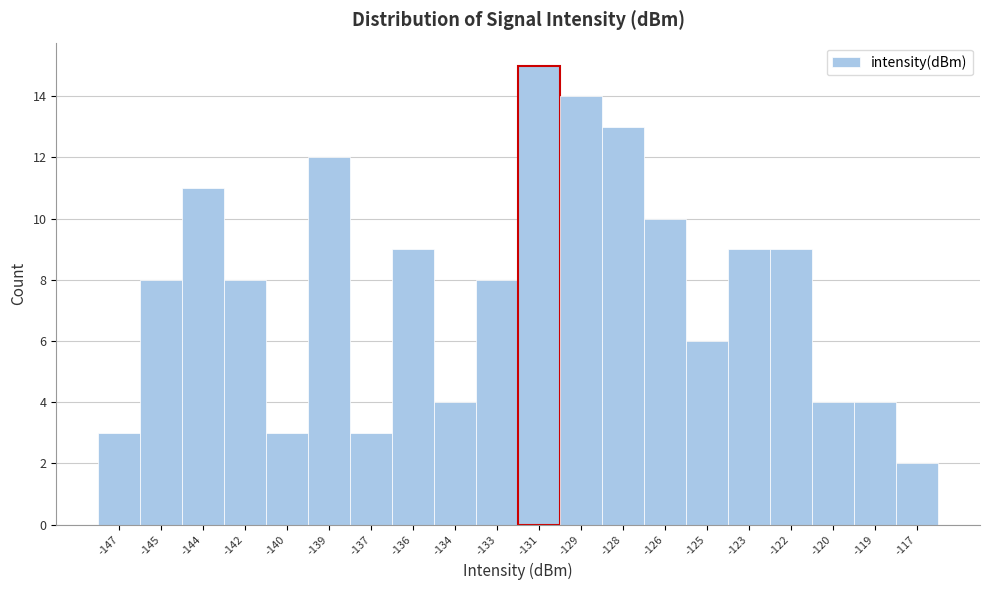

Reading left to right, what are all the values shown in this chart?

-147=3	-145=8	-144=11	-142=8	-140=3	-139=12	-137=3	-136=9	-134=4	-133=8	-131=15	-129=14	-128=13	-126=10	-125=6	-123=9	-122=9	-120=4	-119=4	-117=2